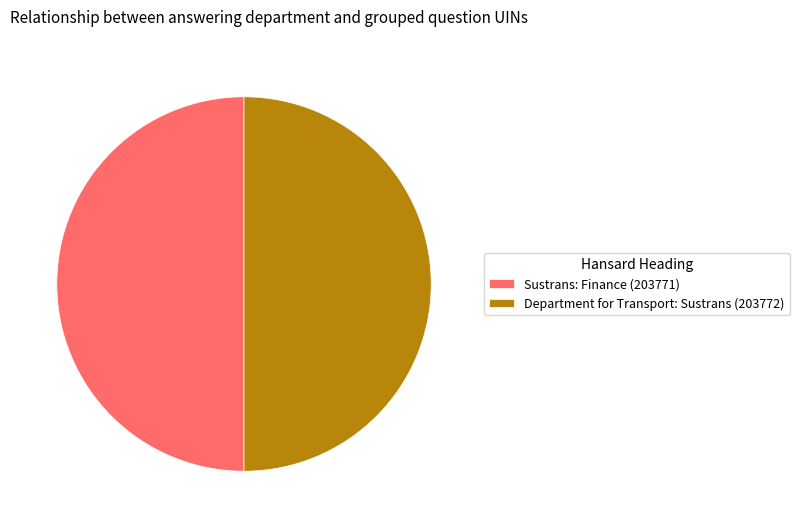

Do Sustrans: Finance (203771) and Department for Transport: Sustrans (203772) together represent more than half of the pie?

Yes